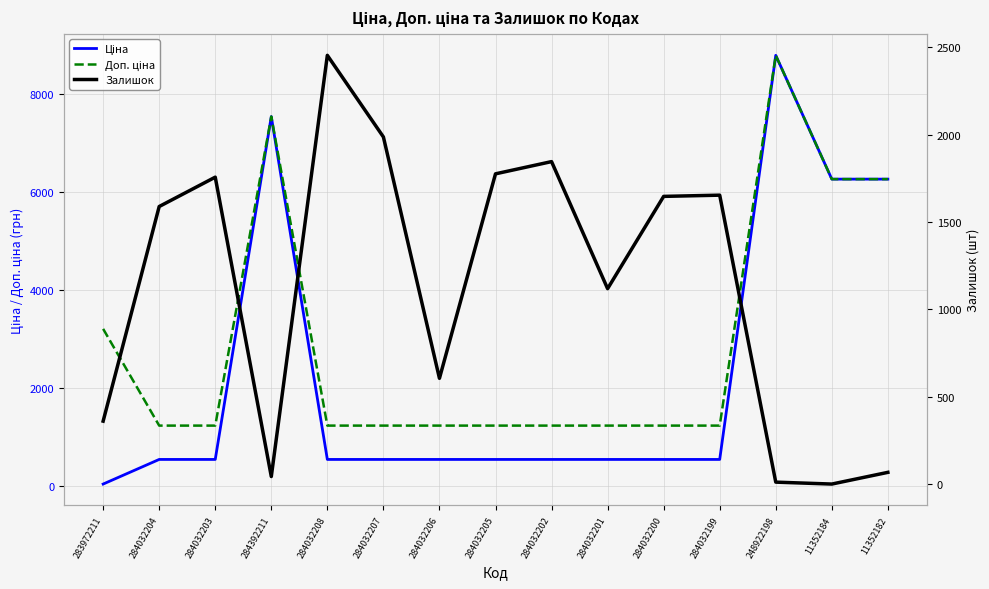

Count the number of categories in the chart.

15